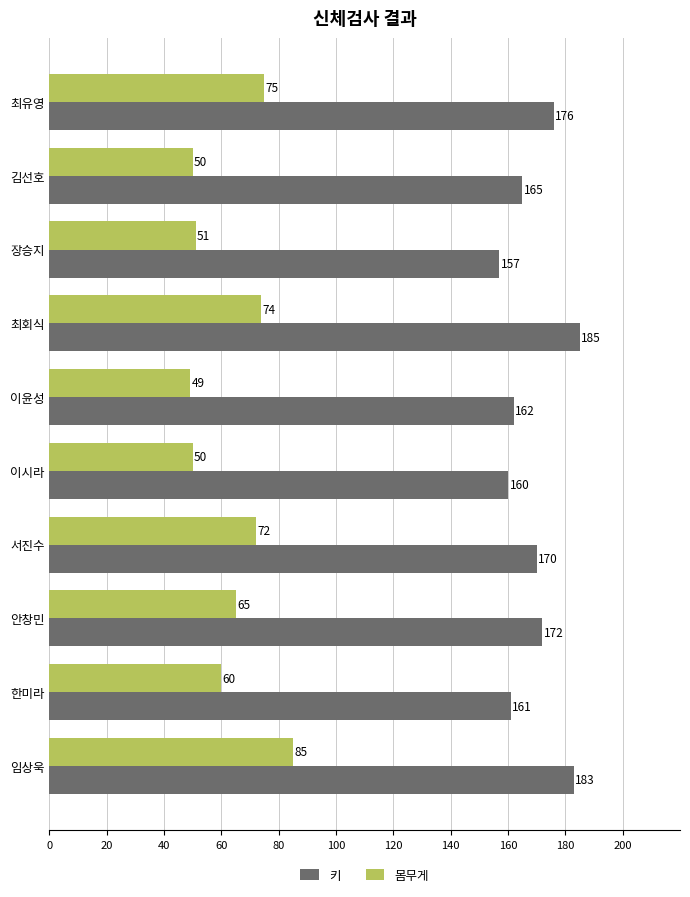

Where is 키 nearest to the value 171?

서진수